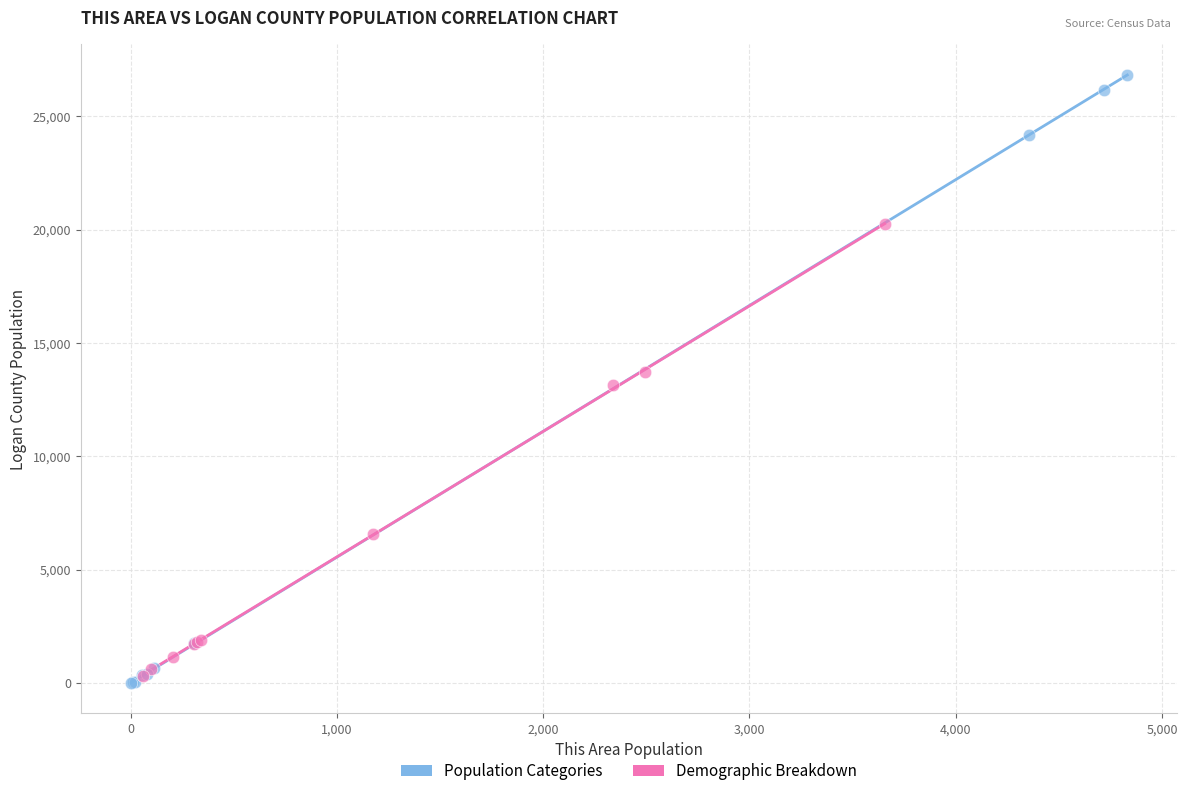

Which series contains the lowest Y value?

Population Categories